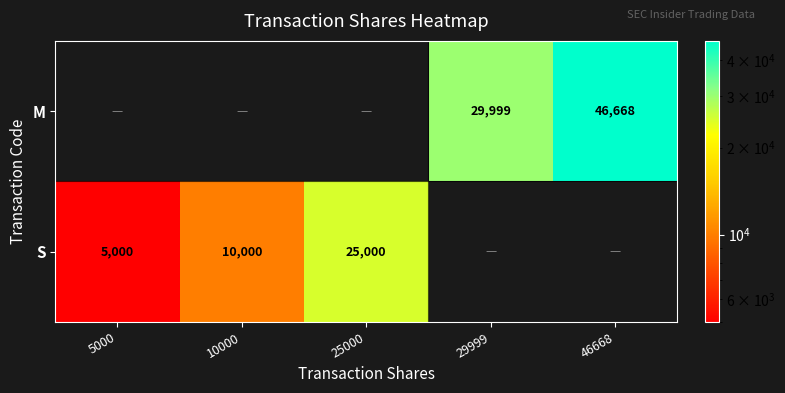

What is the maximum value shown in the chart?

46668